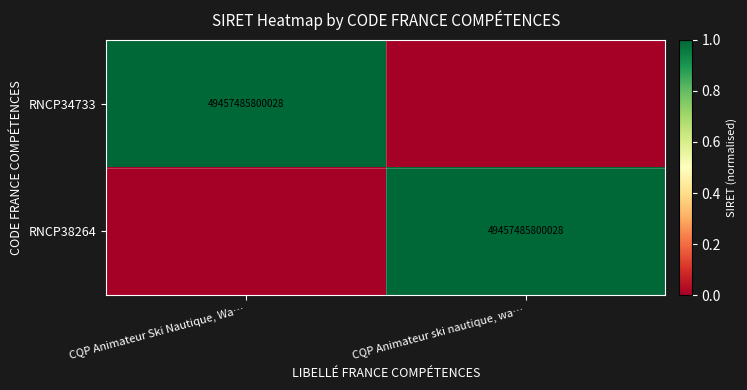

The value of RNCP38264 at CQP Animateur ski nautique, wa… is 49457485800028. True or false?

True